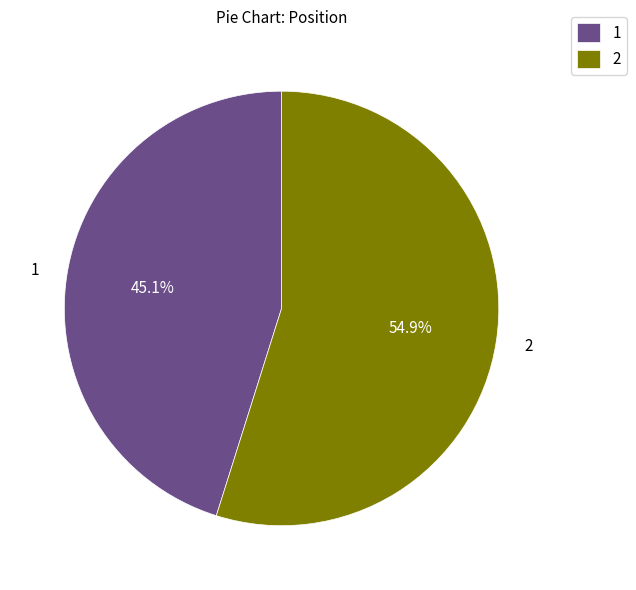

Which slice is the smallest?

1